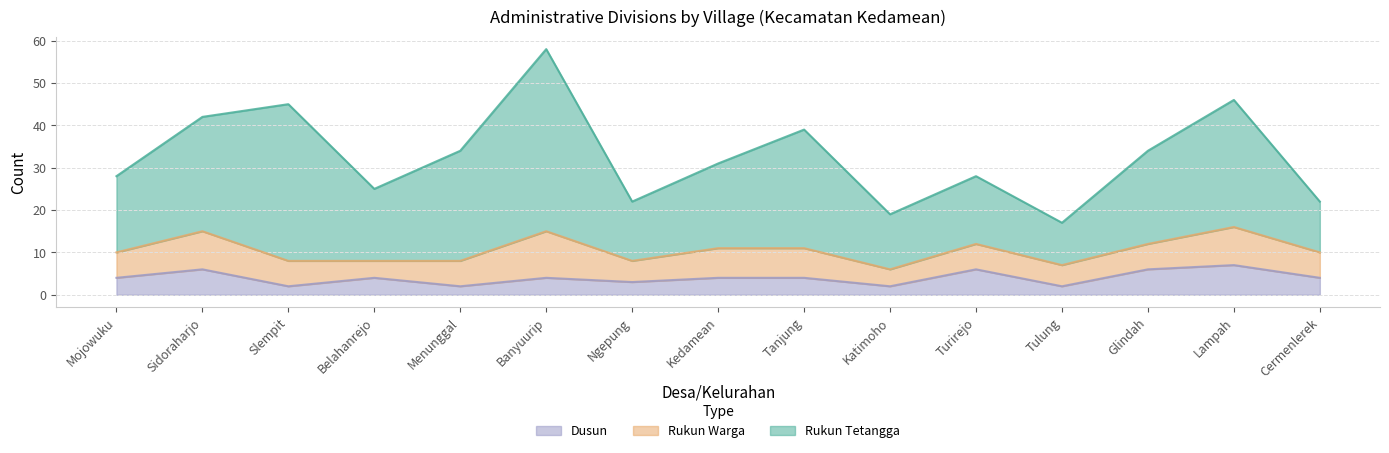

Reading left to right, transcribe all the data shown in this chart.

Rukun Tetangga: 18	27	37	17	26	43	14	20	28	13	16	10	22	30	12
Rukun Warga: 6	9	6	4	6	11	5	7	7	4	6	5	6	9	6
Dusun: 4	6	2	4	2	4	3	4	4	2	6	2	6	7	4